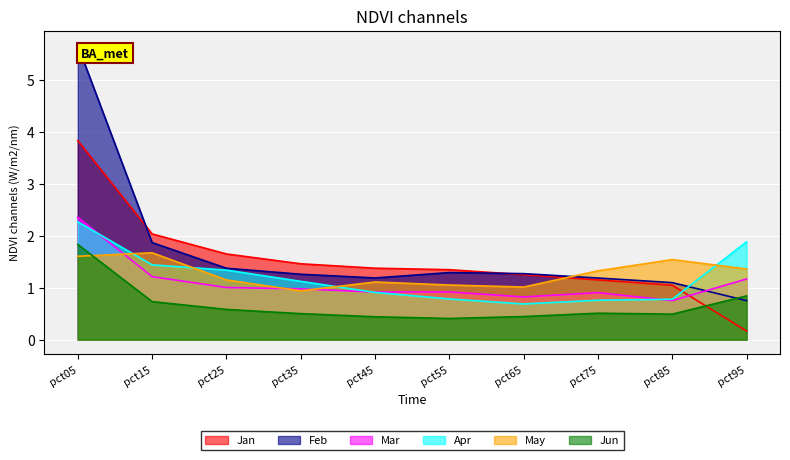

Which has a higher value, pct05 or pct55?

pct05